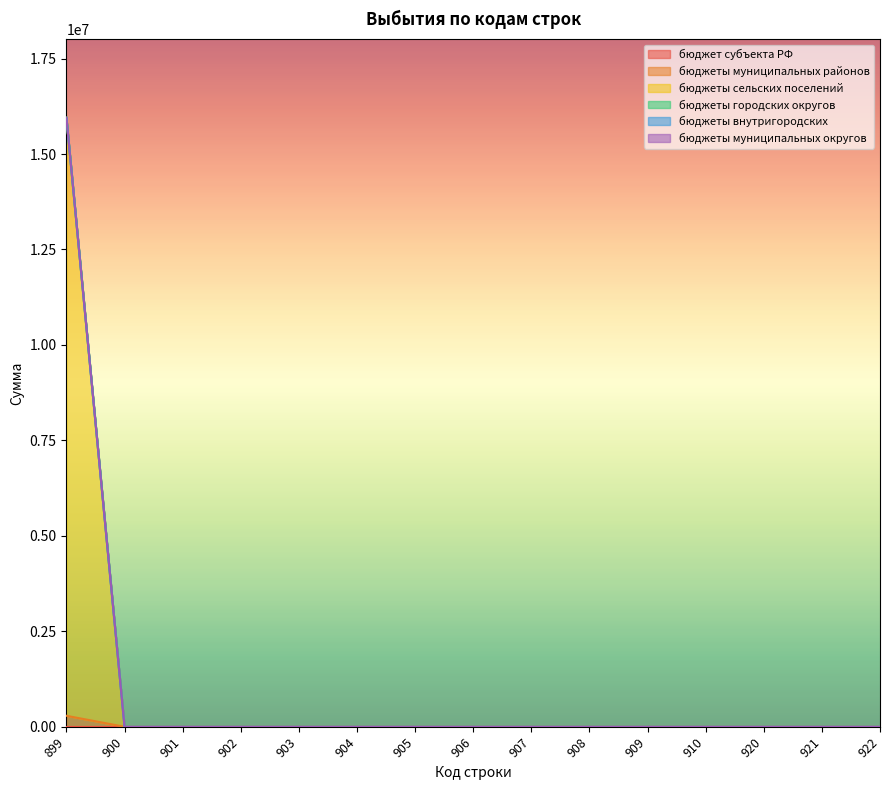

Which series has the largest total across all categories?

бюджеты сельских поселений